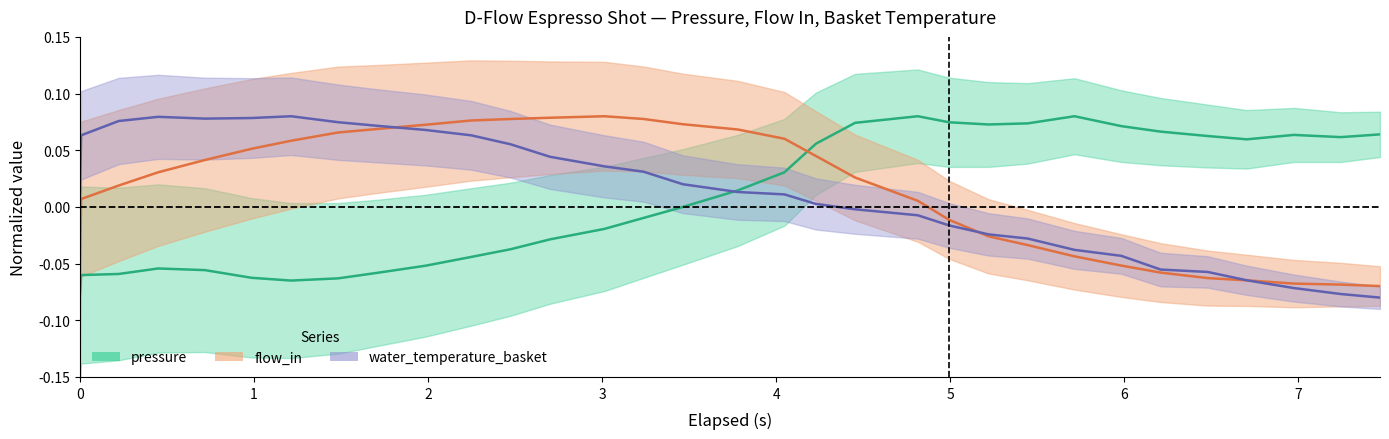

What is the minimum value for flow_in?

-0.1